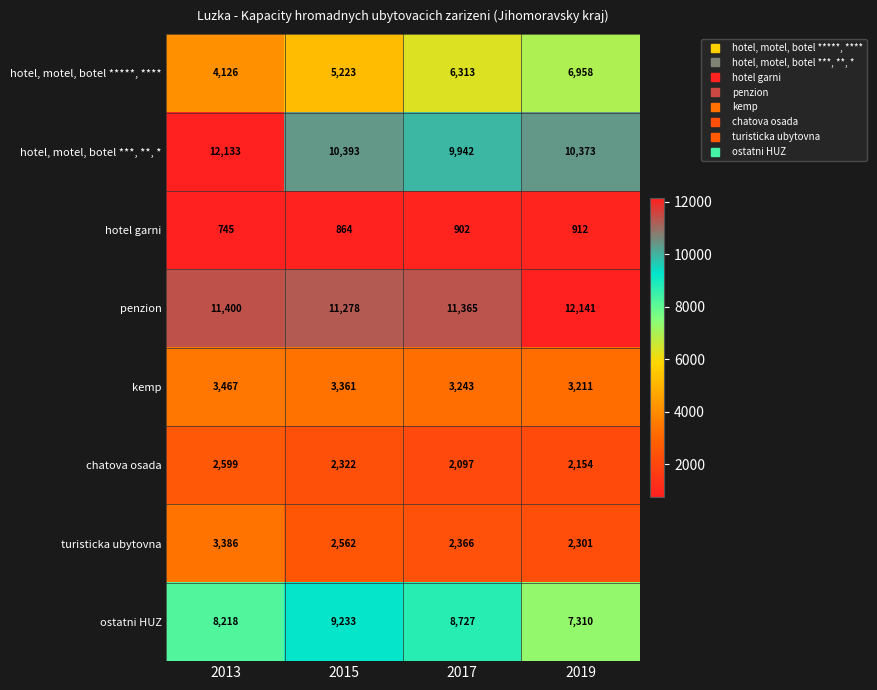

The value of ostatni HUZ at 2013 is 8218. True or false?

True